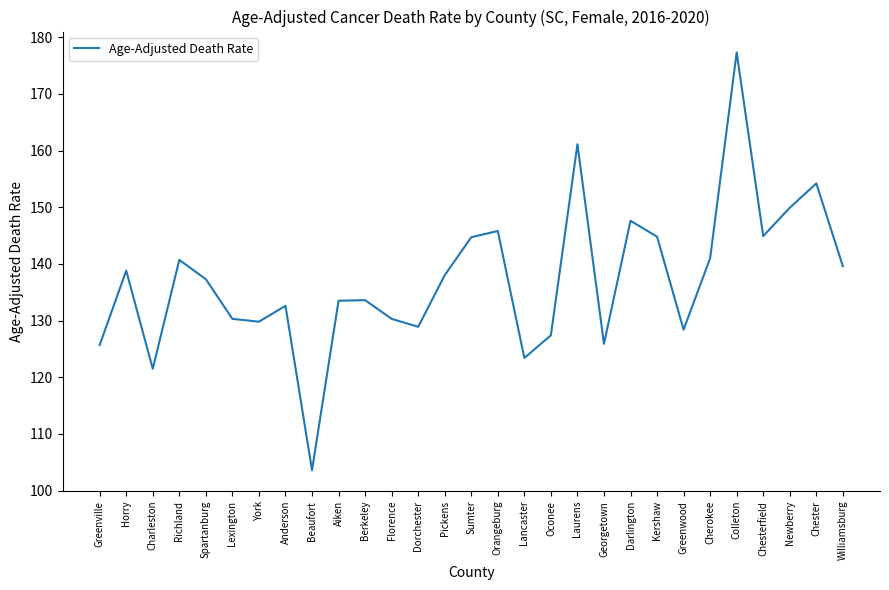

Which has a higher value, Darlington or Colleton?

Colleton